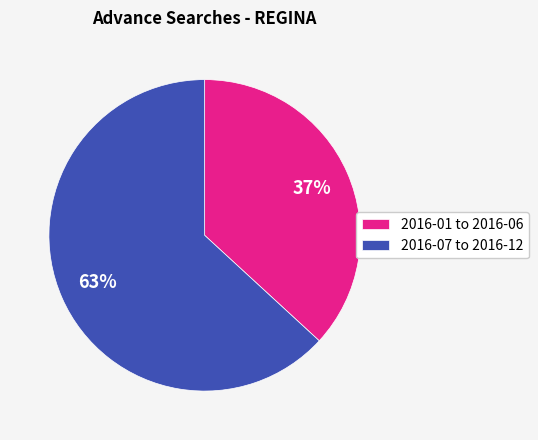

What is the largest slice in the pie chart?

2016-07 to 2016-12